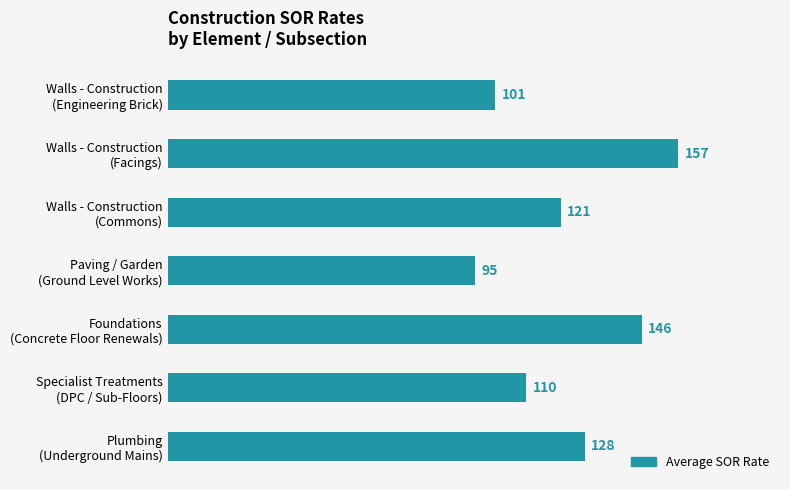

What is the smallest value displayed?

94.6